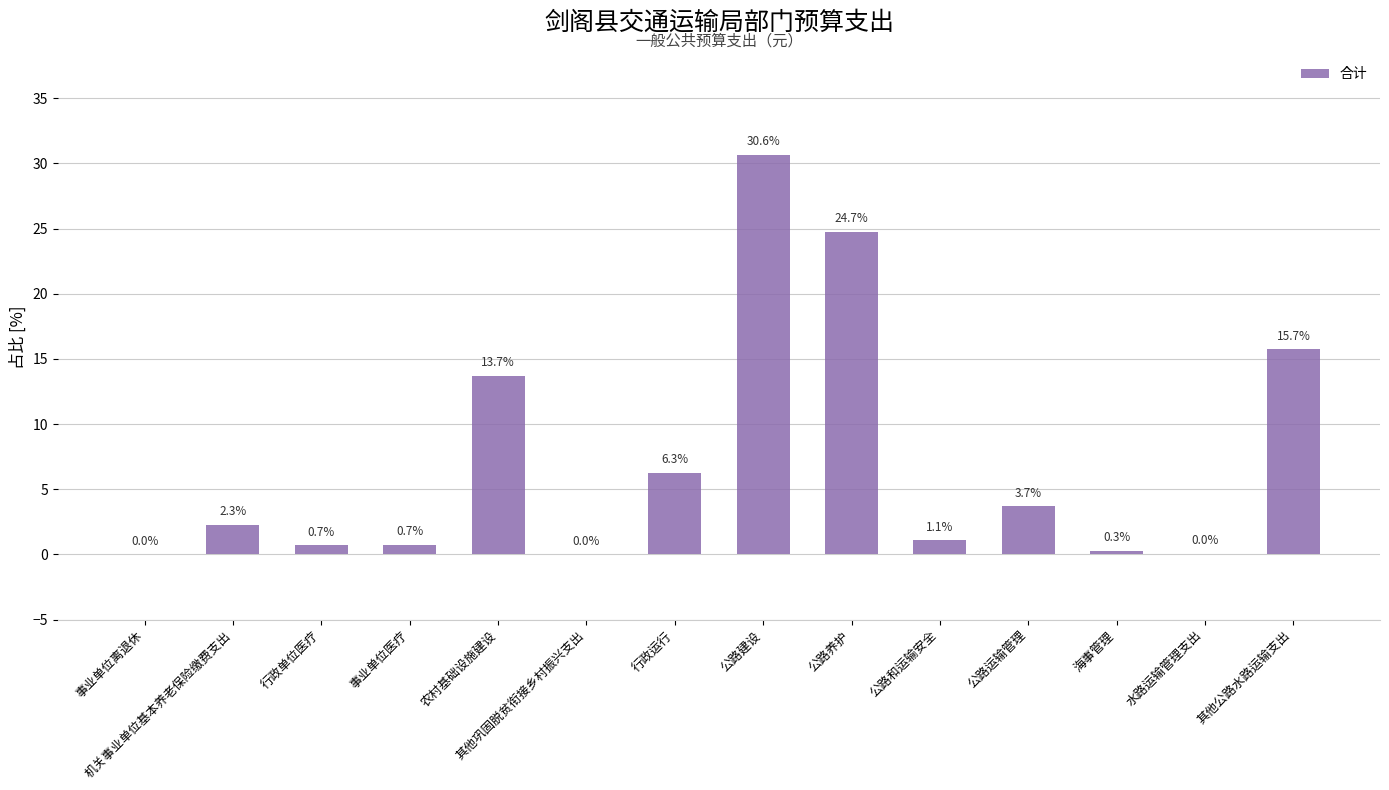

The value at 事业单位医疗 is 0.7. True or false?

True